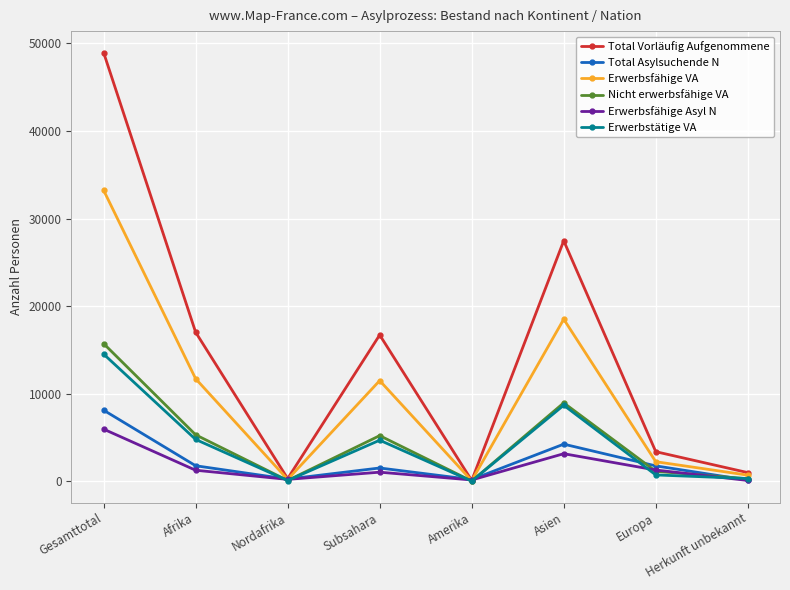

True or false: Erwerbsfähige Asyl N has a value of 154 at Amerika.

True